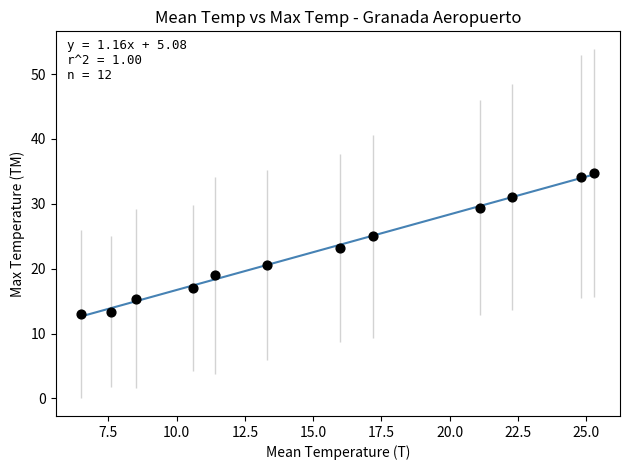

What is the range of Y values (max minus min)?

21.8